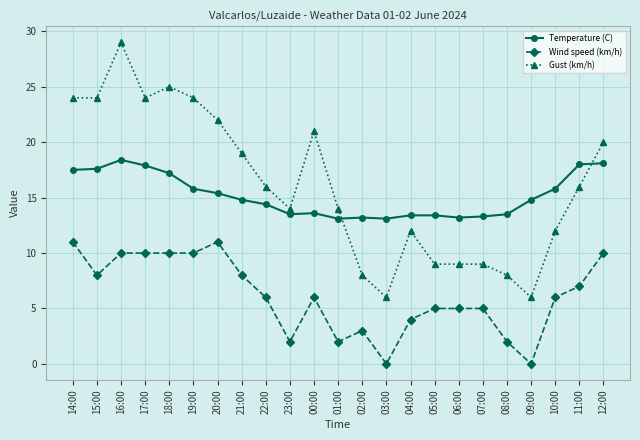

How many values in the Gust (km/h) series are below 16?

11